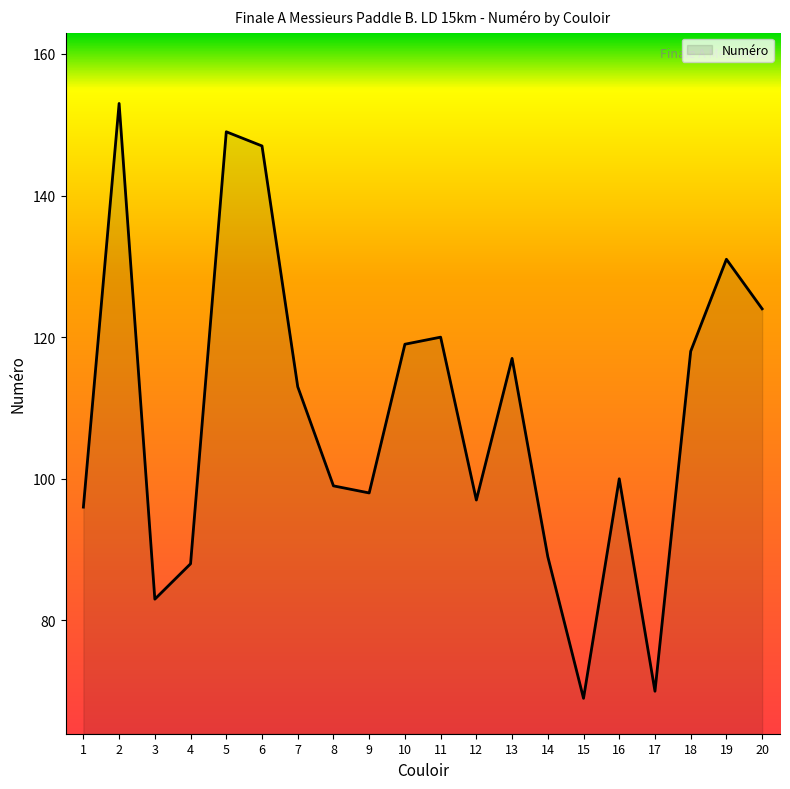

What is the greatest value displayed?

153